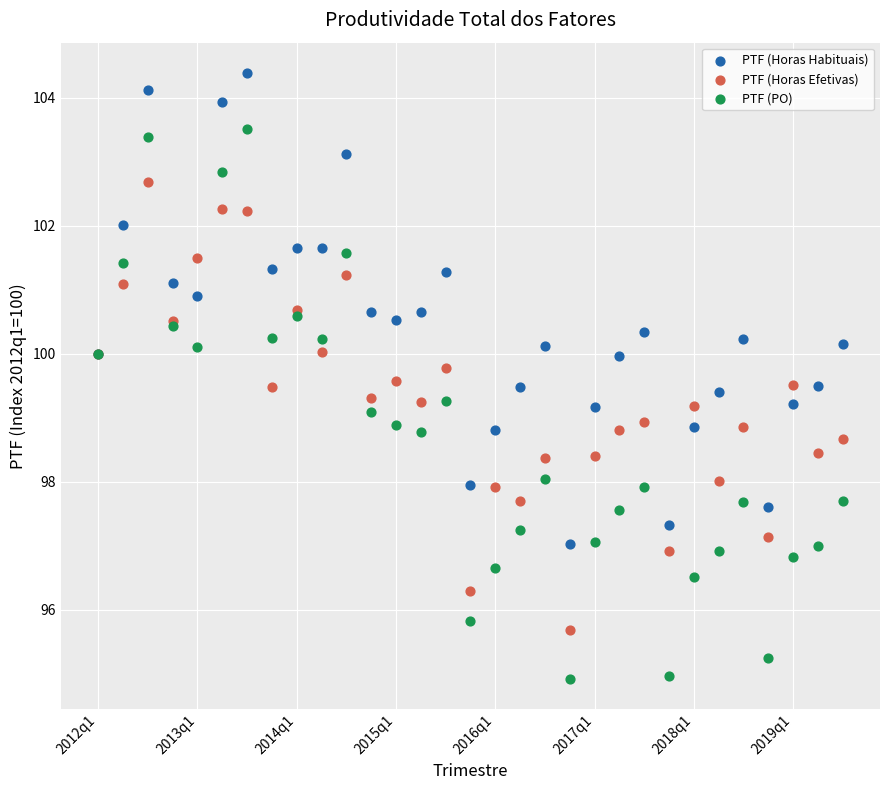

Which series reaches the minimum Y coordinate?

PTF (PO)